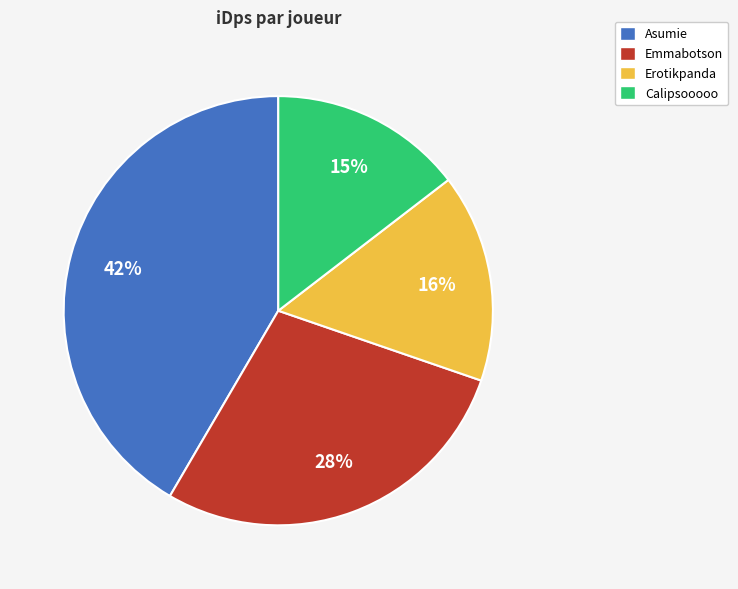

Is it true that Calipsooooo is 15% of the pie?

True